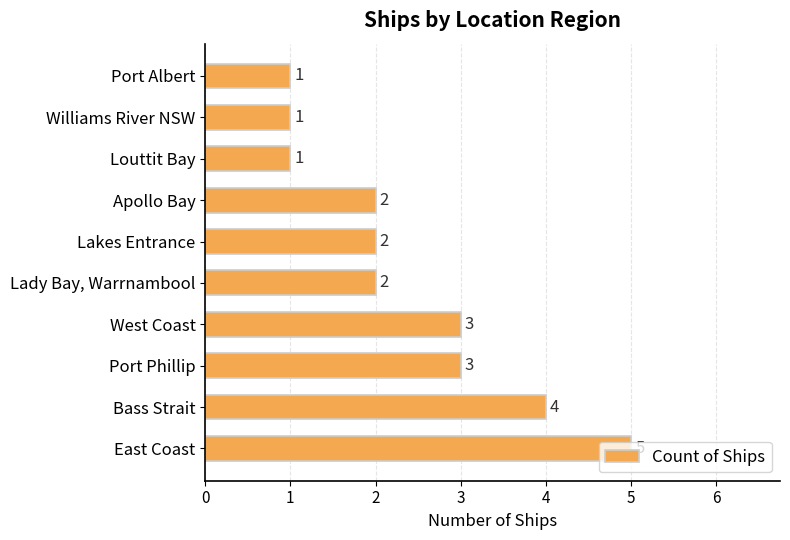

What is the ratio of the value at Apollo Bay to the value at Bass Strait?

0.5